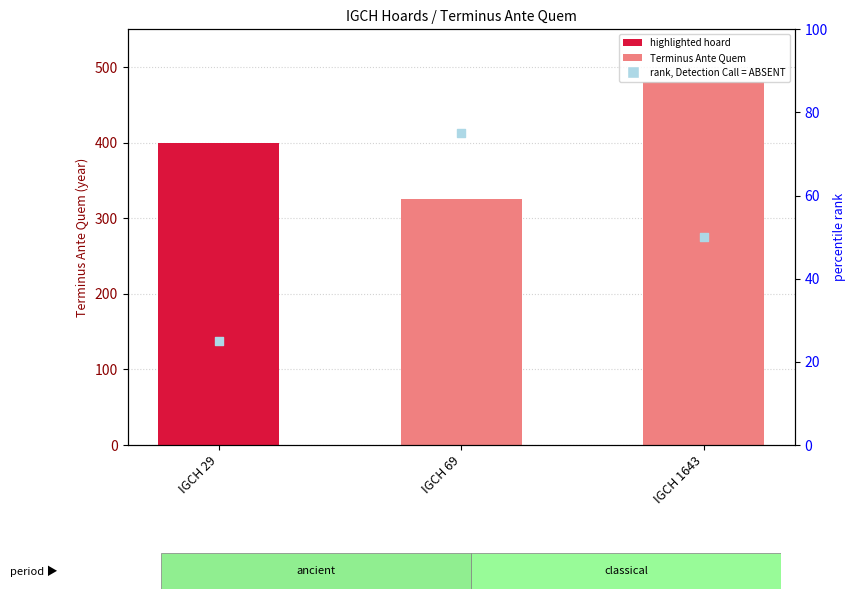

What are all the series names shown in the legend?

Terminus Ante Quem, rank, Detection Call = ABSENT